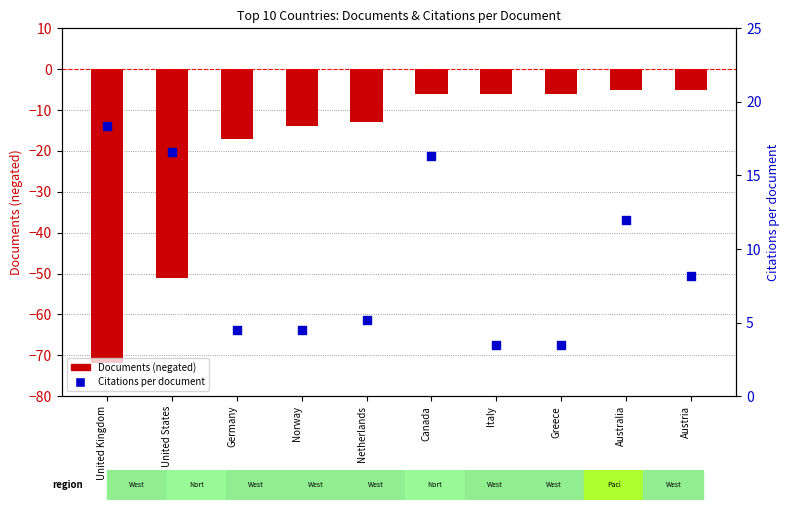

Which series has the largest Y range (max minus min)?

Documents (negated)